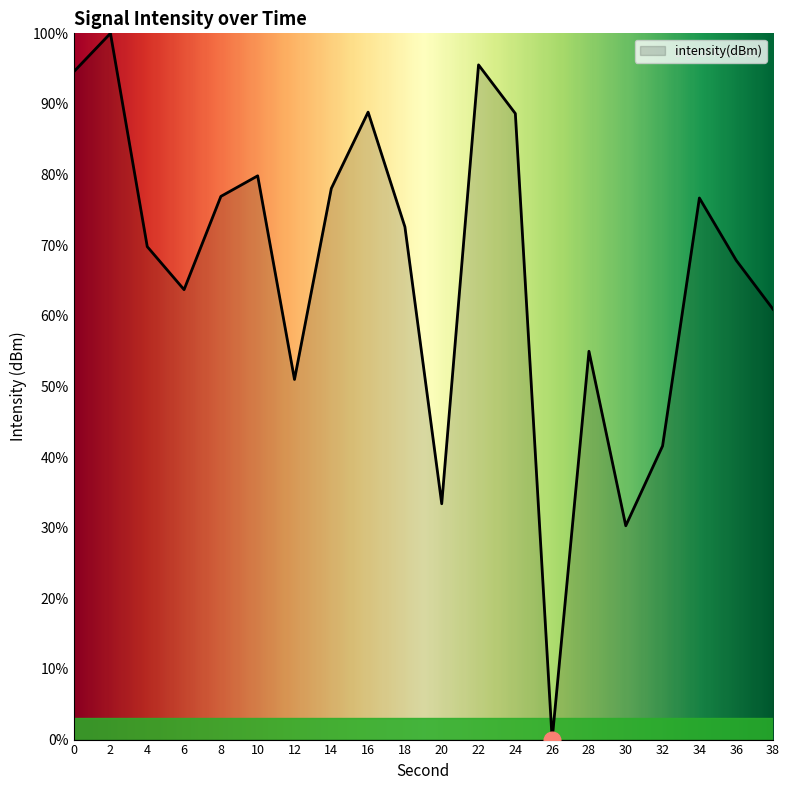

Does the chart have visible grid lines?

No